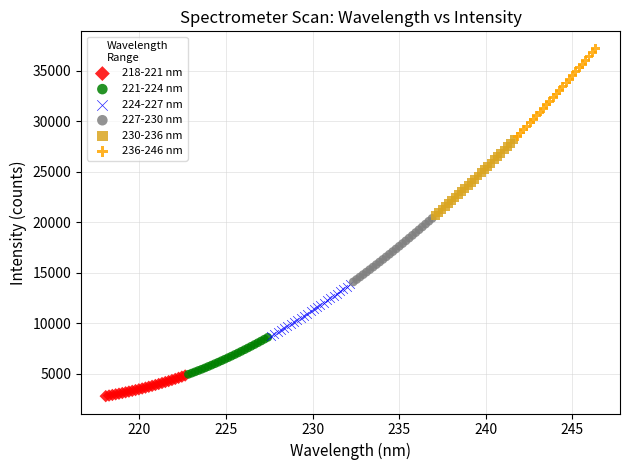

Which series has the largest Y range (max minus min)?

236-246 nm